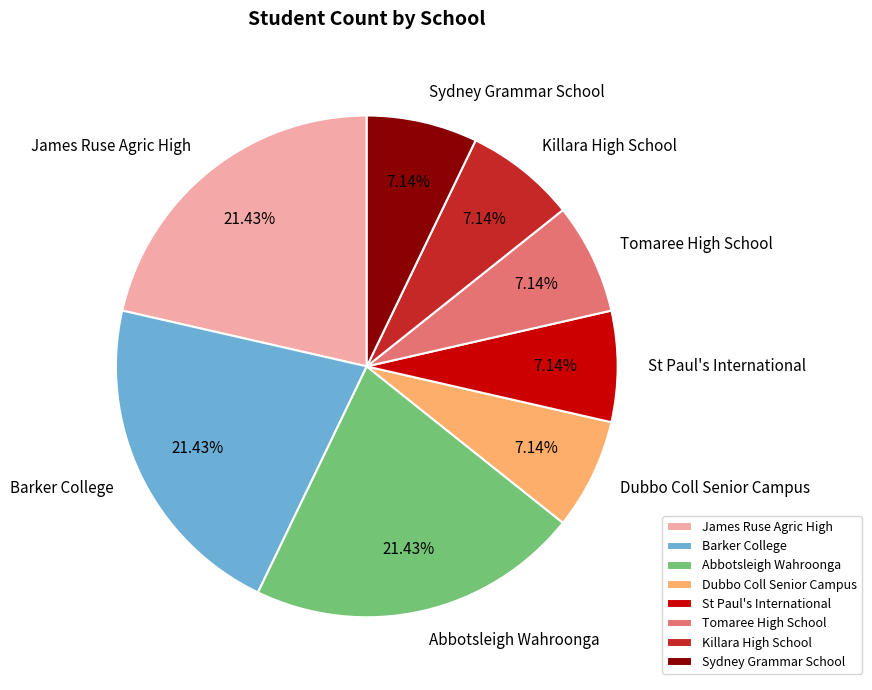

What percentage is the Tomaree High School slice, to the nearest percent?

7%